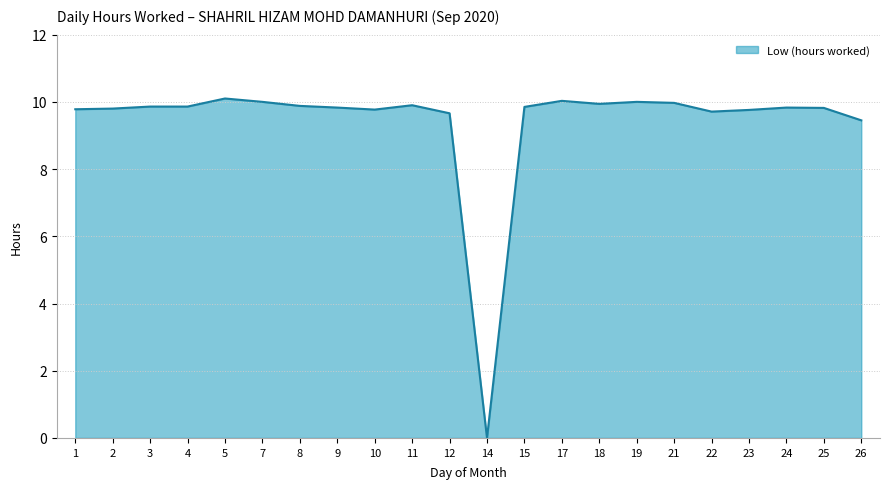

The chart shows a value of 15.3 at 3. True or false?

False